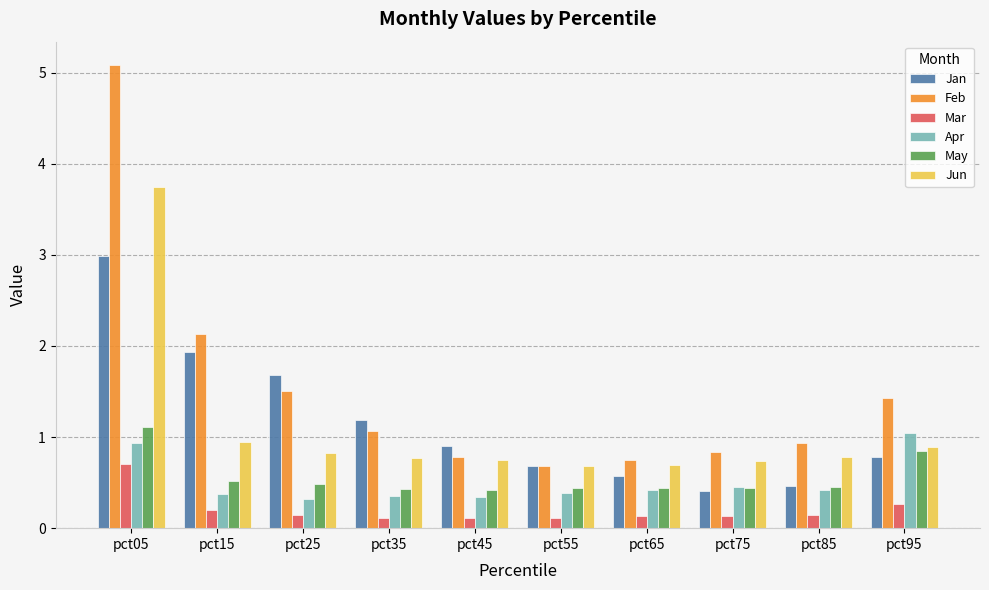

What are all the series names shown in the legend?

Jan, Feb, Mar, Apr, May, Jun